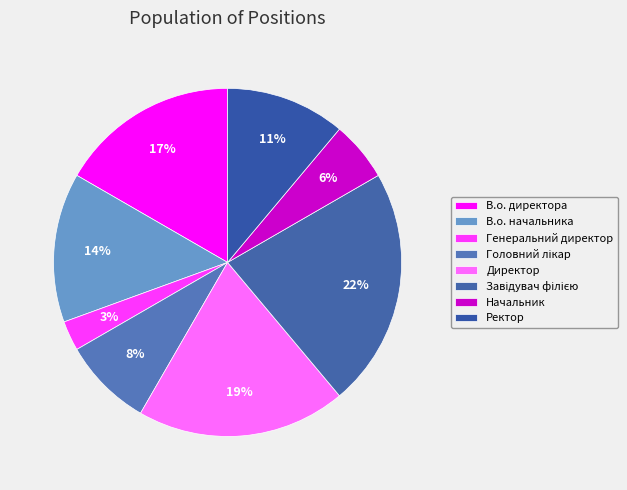

Approximately how many times larger is the value at Завідувач філією compared to Начальник?

4.0